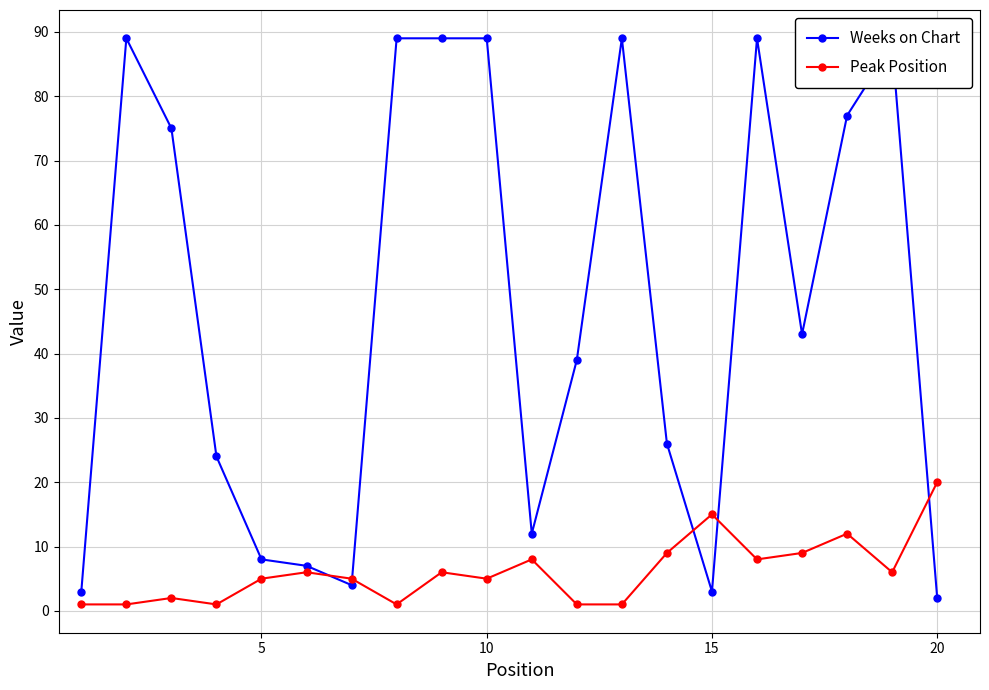

True or false: Weeks on Chart has more than 0 points higher than both neighbors.

True